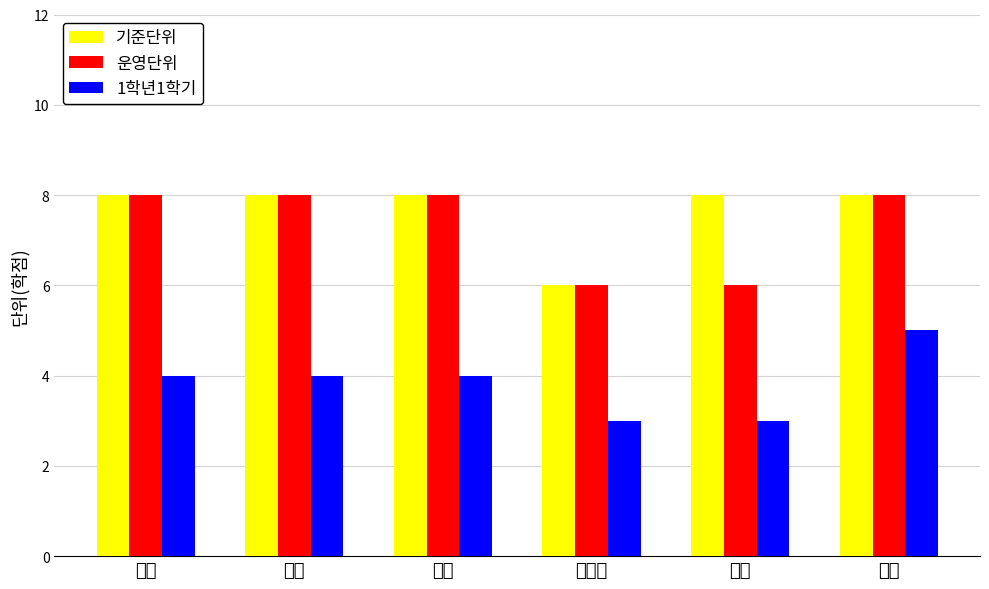

What is the maximum value shown in the chart?

8